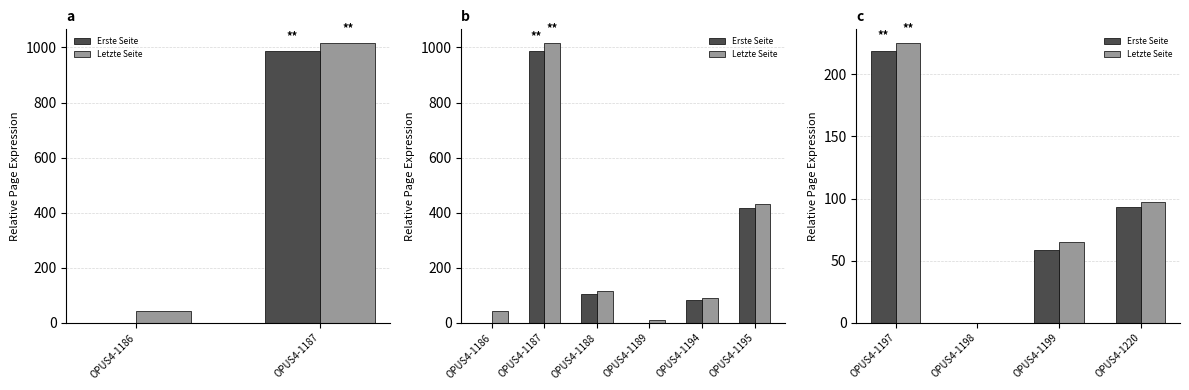

What are all the series names shown in the legend?

Erste Seite, Letzte Seite